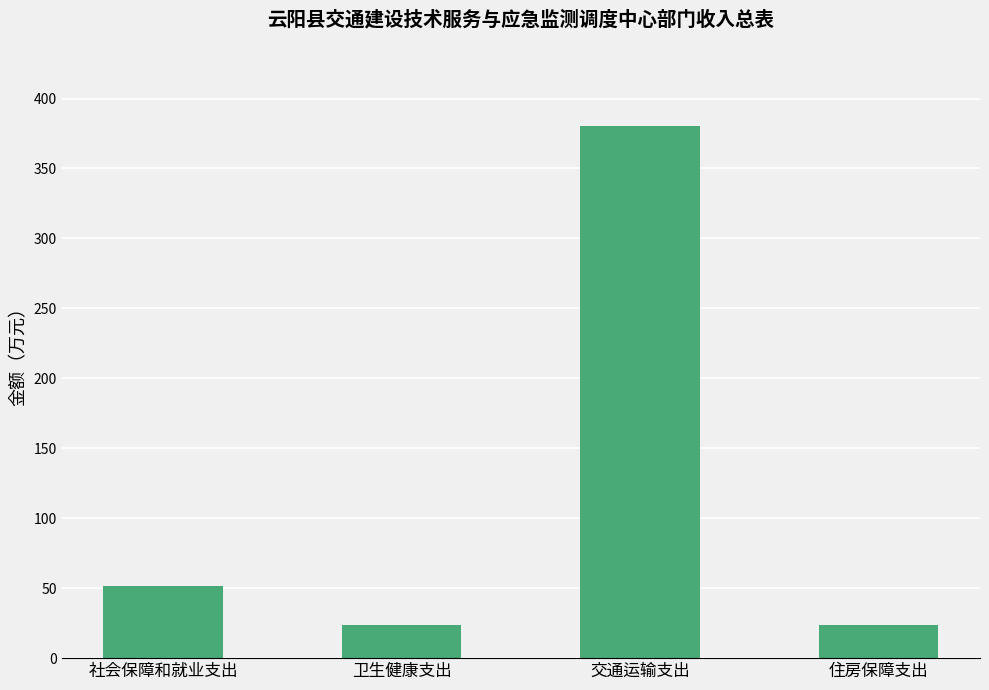

Read the value at 交通运输支出.

380.1